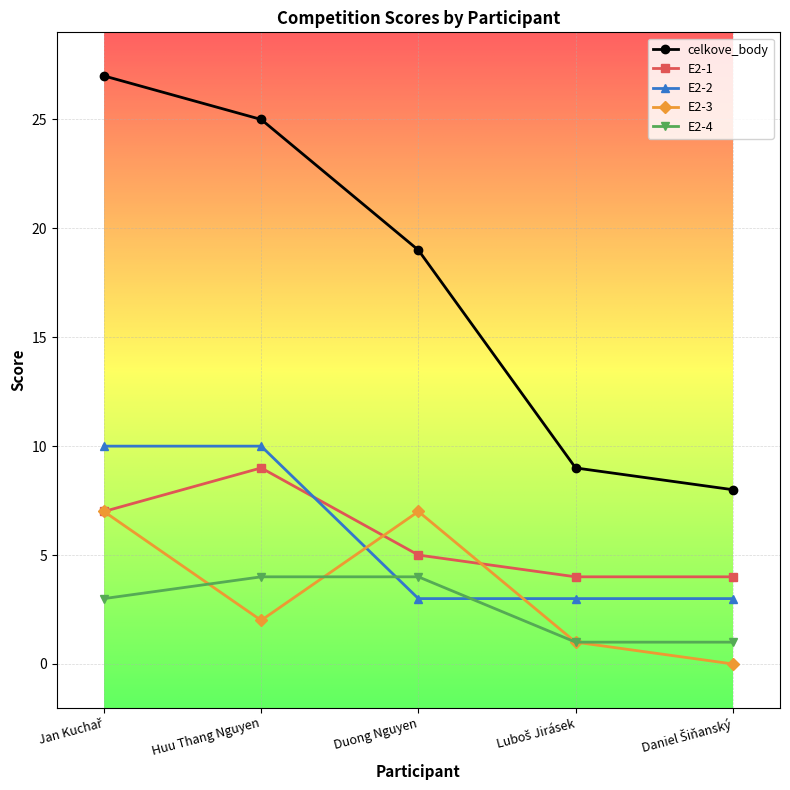

What is the highest value of the celkove_body series?

27